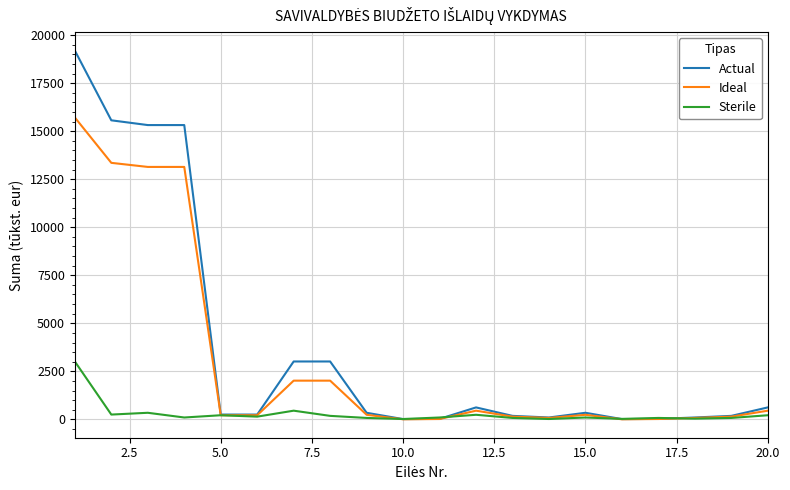

Which series has the largest total across all categories?

Actual